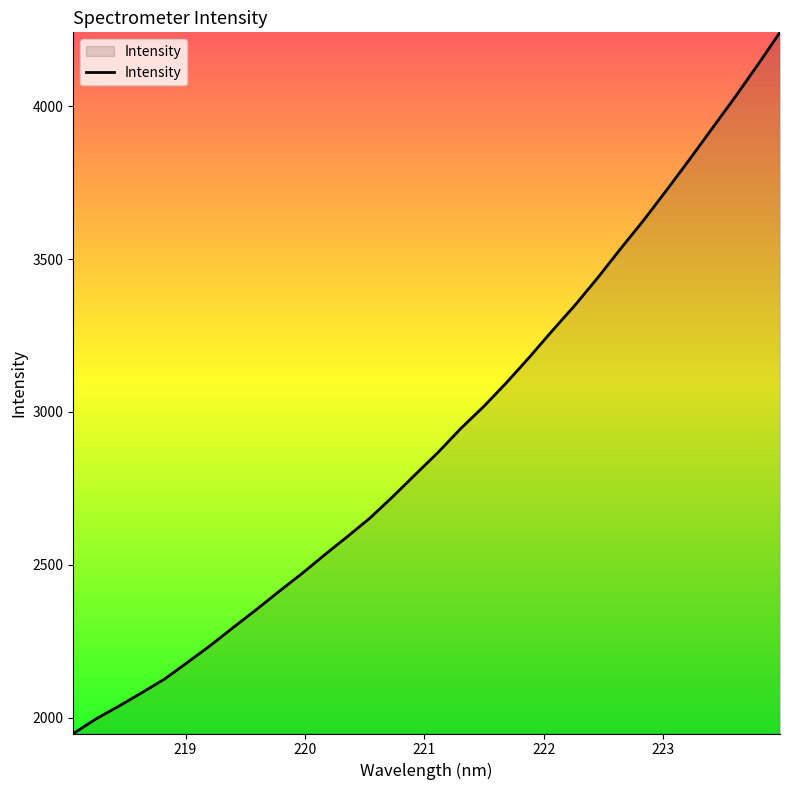

What is the difference between the maximum and minimum values?

2294.5